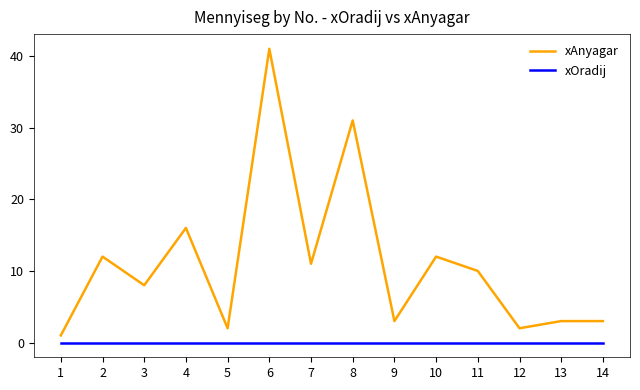

At which category does xAnyagar reach its first local peak?

2